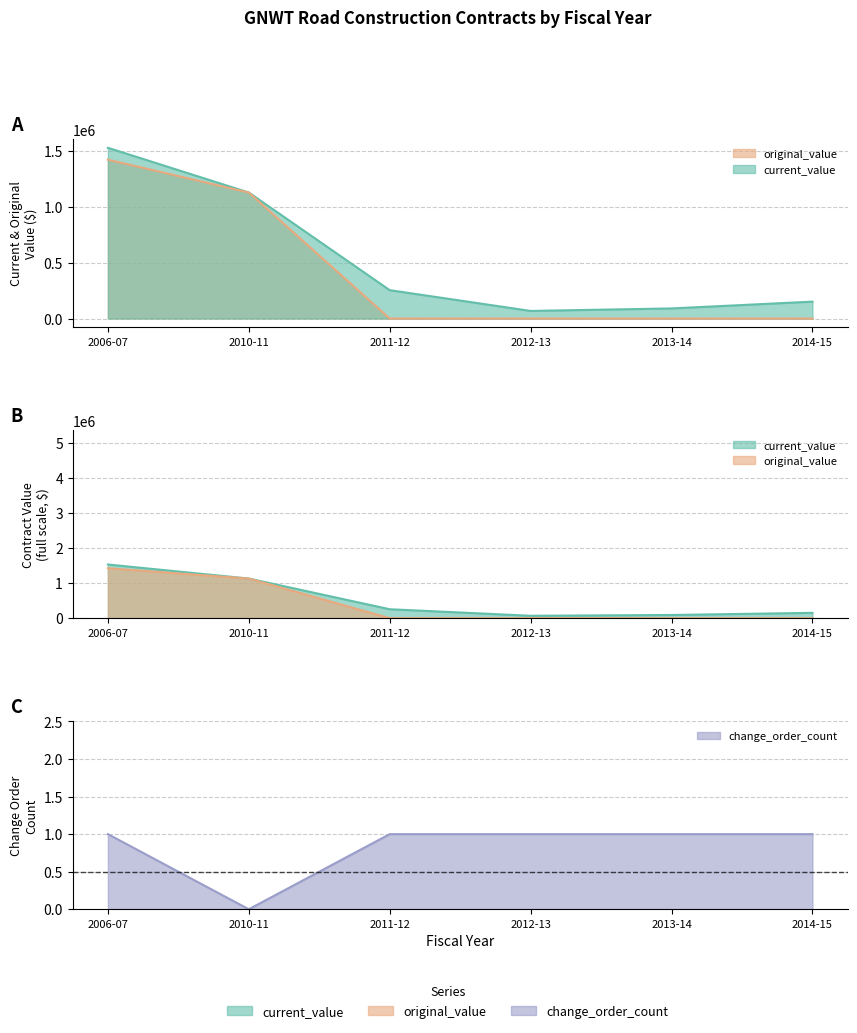

The change_order_count series shows 1.0 at 2011-12. True or false?

True